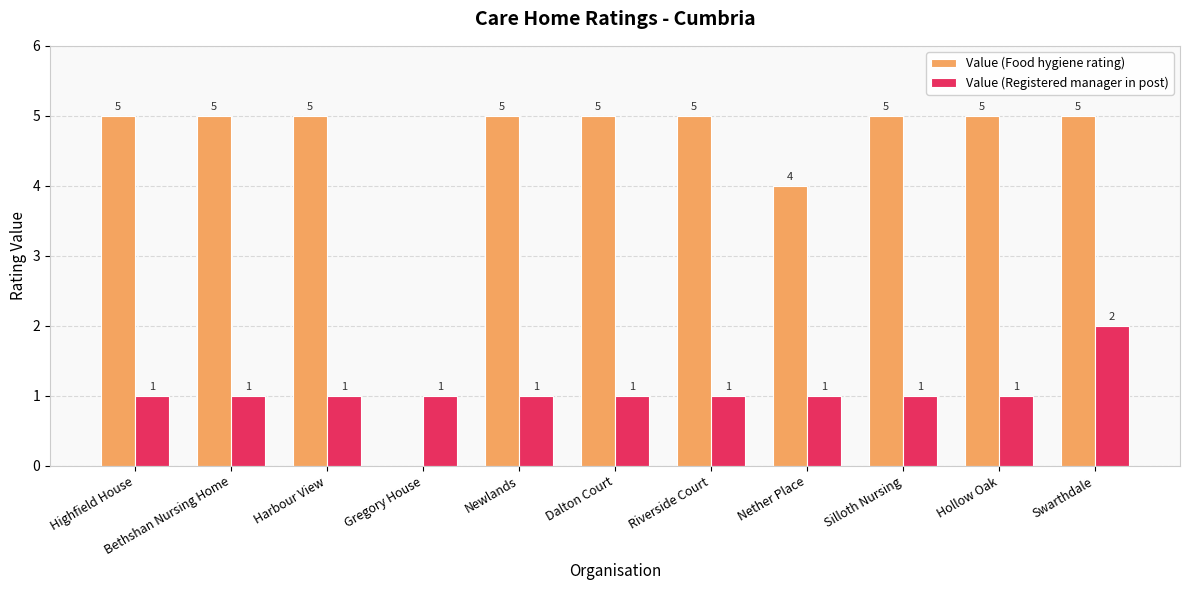

What value does the Value (Food hygiene rating) series have at Hollow Oak?

5